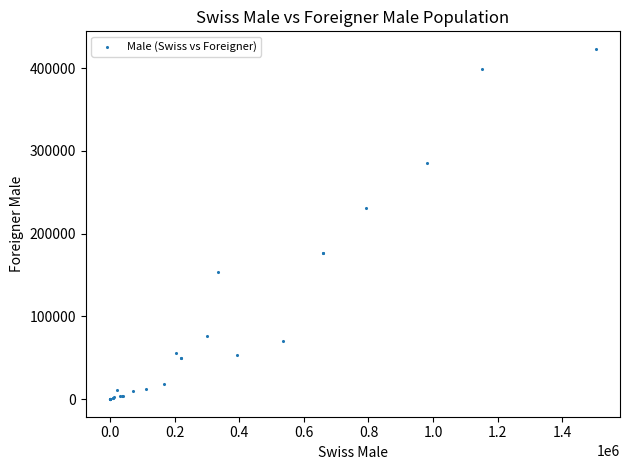

What Y value in the scatter plot is closest to 211569?

231309